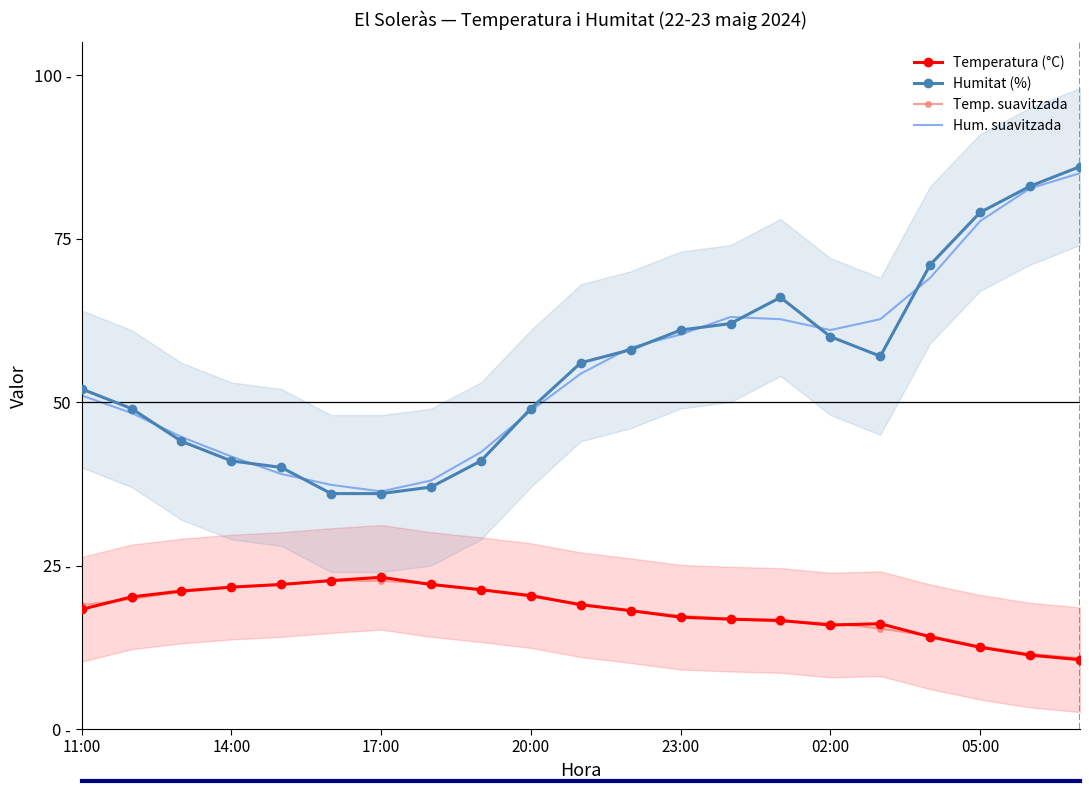

Which series changed the most between 9 and 16?

Hum. suavitzada